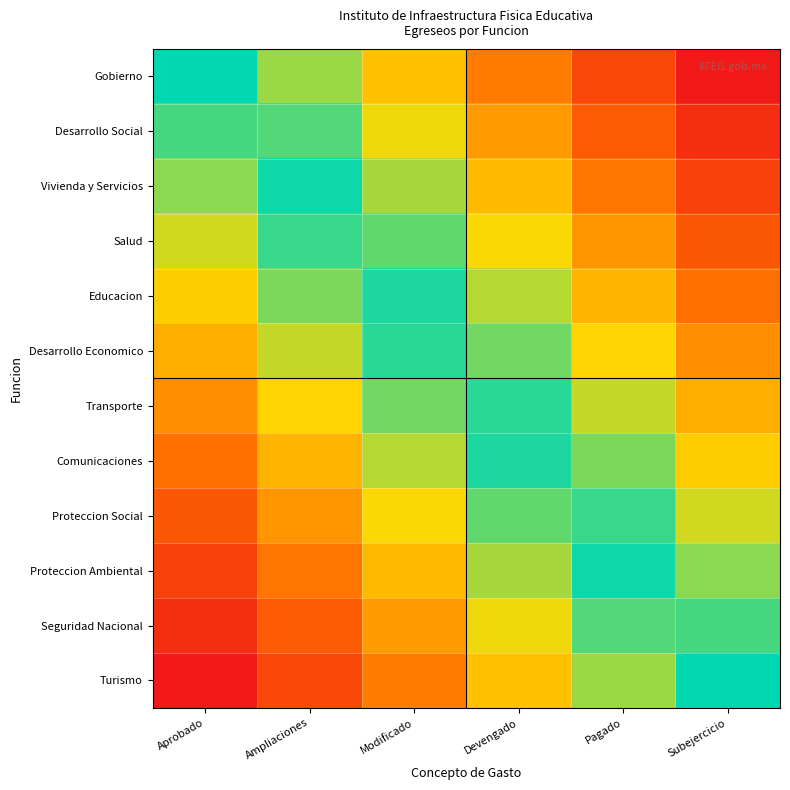

What is the spread (max minus min) of values at Subejercicio?

0.5